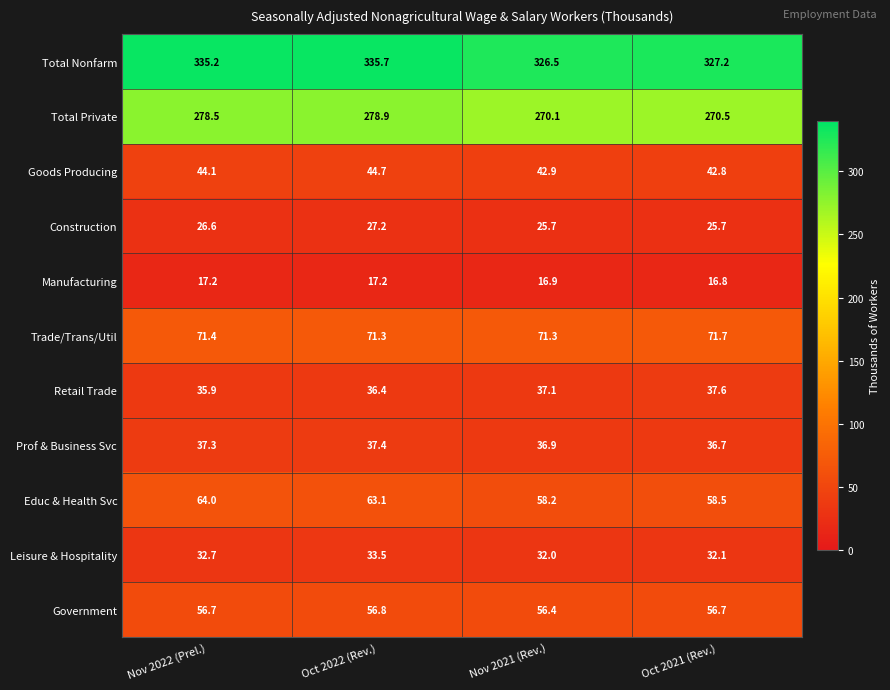

Rank the series by their maximum value, from lowest to highest.

Manufacturing, Construction, Leisure & Hospitality, Prof & Business Svc, Retail Trade, Goods Producing, Government, Educ & Health Svc, Trade/Trans/Util, Total Private, Total Nonfarm